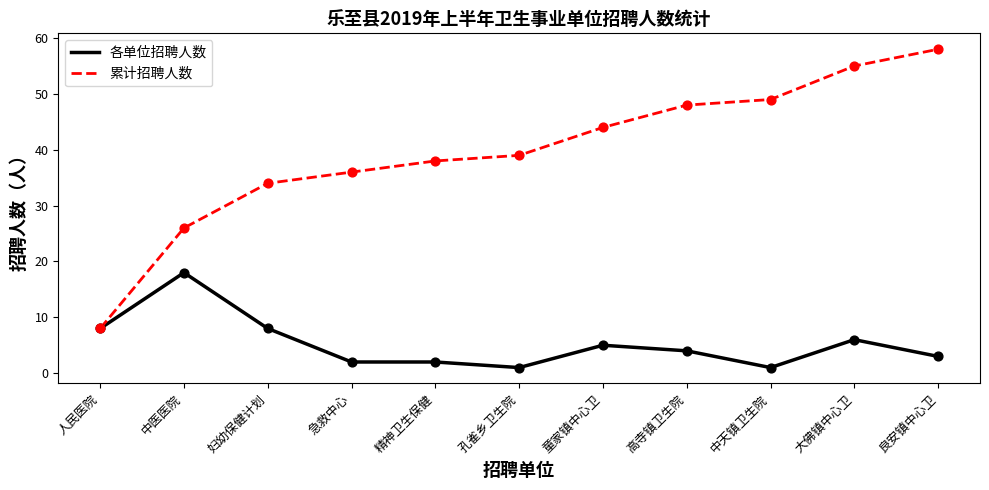

Which series has the largest range (max minus min)?

累计招聘人数